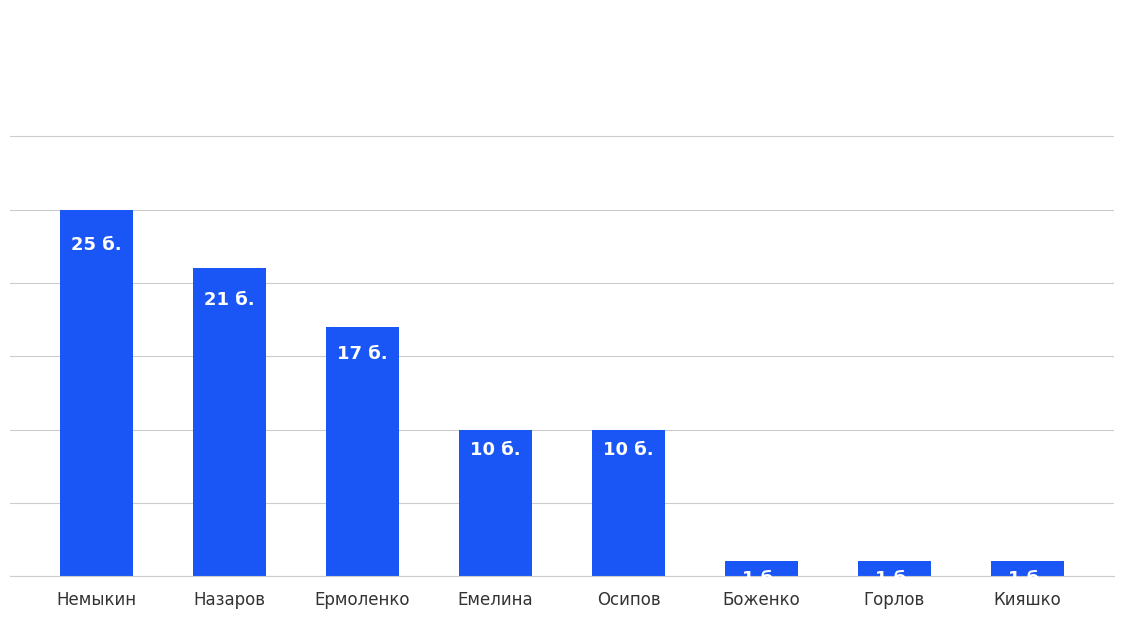

Reading left to right, extract all data points from this chart.

25	21	17	10	10	1	1	1